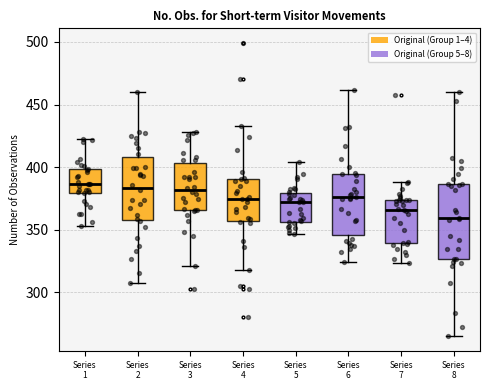

Reading left to right, read every box against the y-axis: the position of its median line, the range the box covers, and the ends of its whiskers. The values are not printed on the chart, so give them approximately, as read against the axis.

Series 1: median 385, box 380 to 400, whiskers 355 to 425
Series 2: median 385, box 360 to 410, whiskers 310 to 460
Series 3: median 380, box 365 to 405, whiskers 320 to 430
Series 4: median 375, box 355 to 390, whiskers 320 to 435
Series 5: median 370, box 355 to 380, whiskers 345 to 405
Series 6: median 375, box 345 to 395, whiskers 325 to 460
Series 7: median 365, box 340 to 375, whiskers 325 to 390
Series 8: median 360, box 325 to 385, whiskers 265 to 460